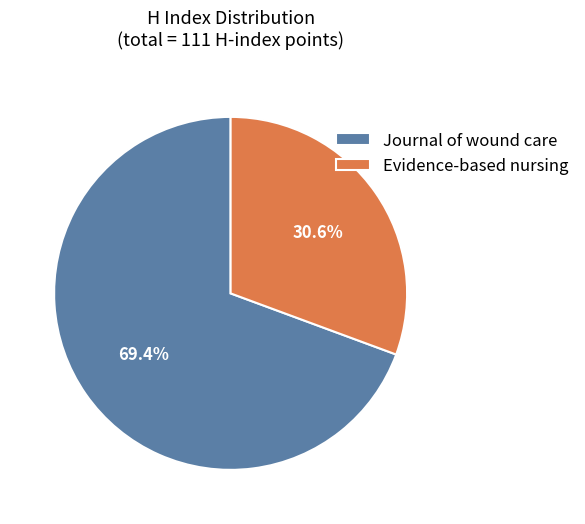

How many slices are in this pie chart?

2